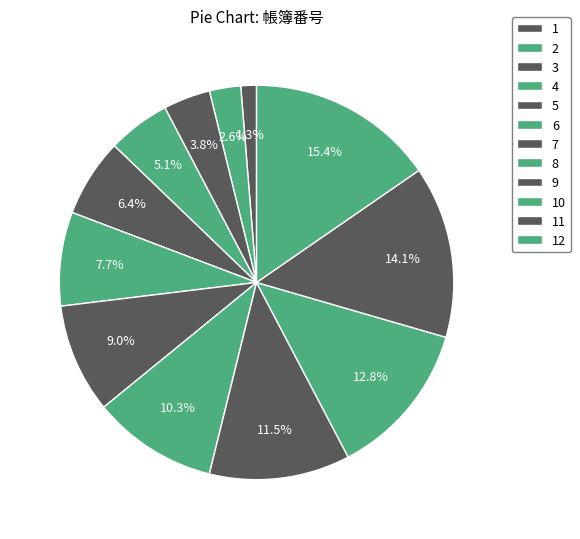

What percentage is NOT represented by 9?

88.5%